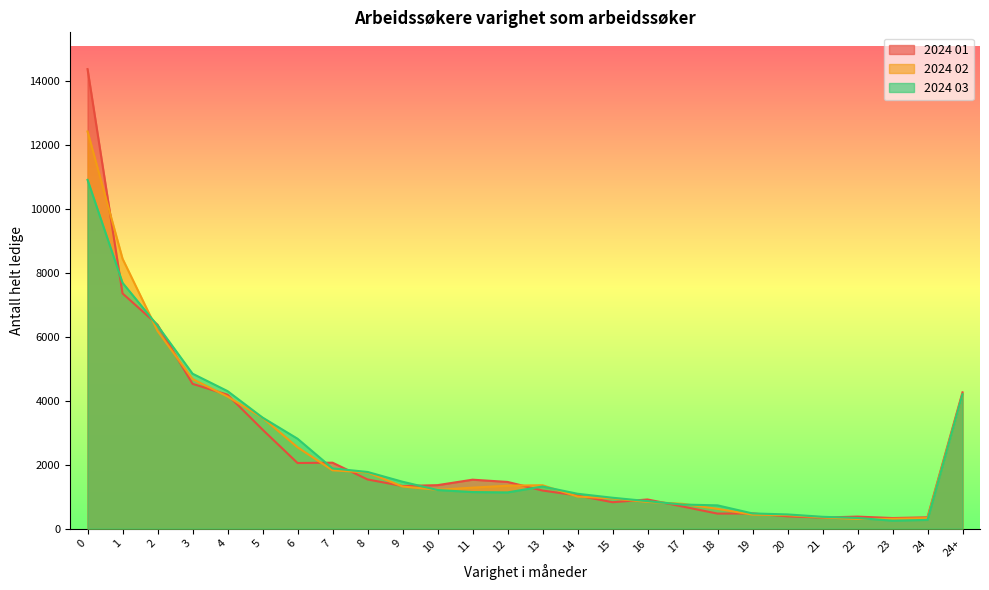

True or false: 2024 01 has a value of 229 at 21.

False